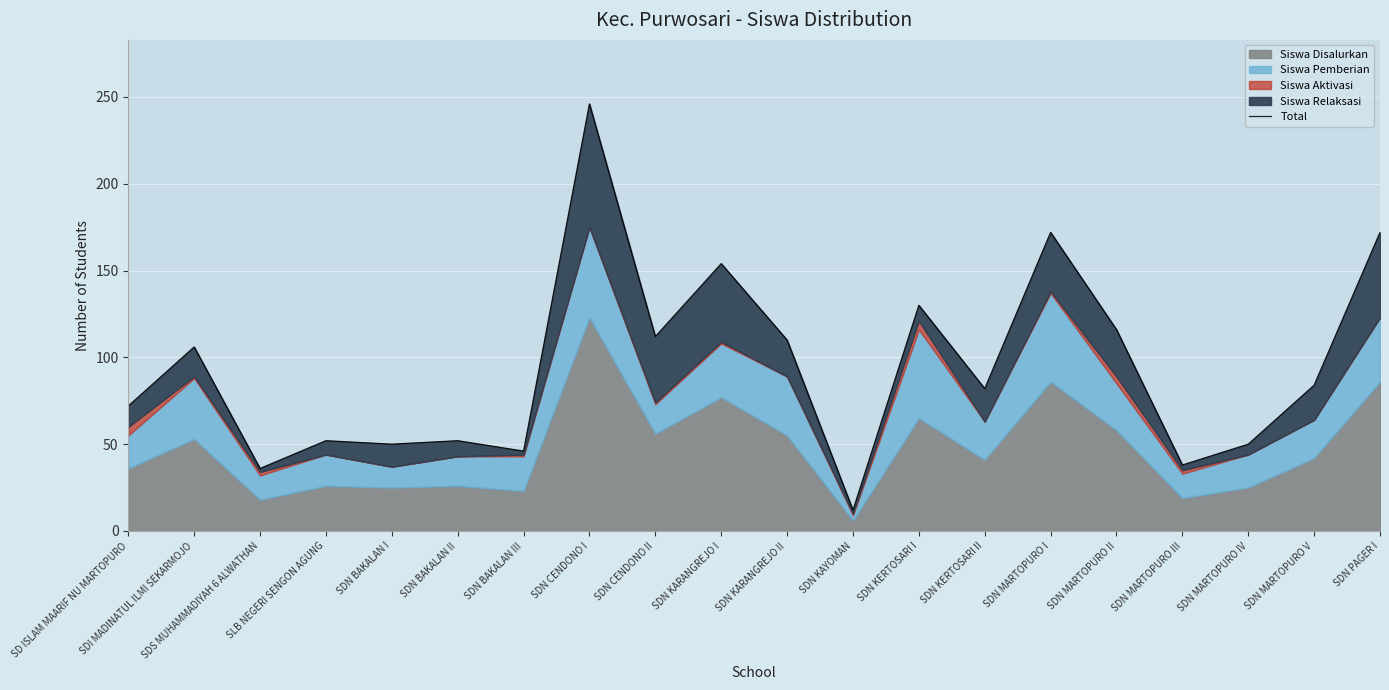

What is the change in value from SDN BAKALAN II to SDN MARTOPURO V?

+32